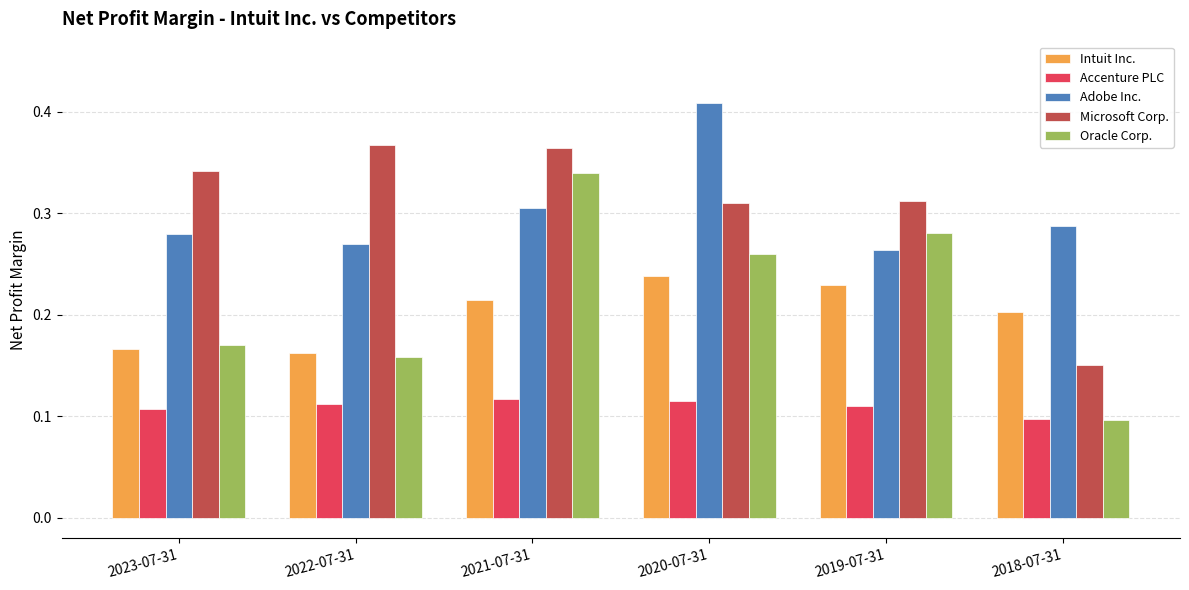

Does the chart contain stacked bars?

No